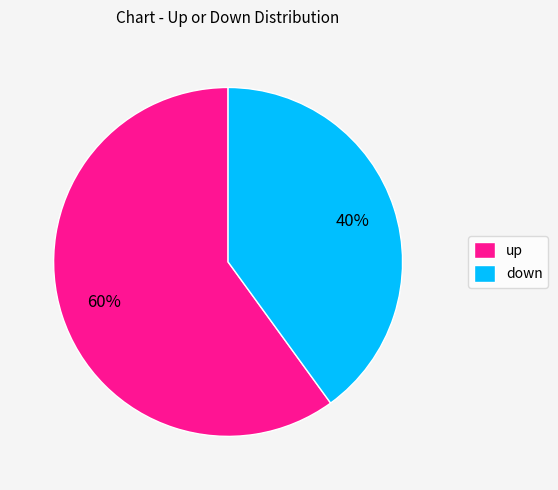

Do up and down together represent more than half of the pie?

Yes